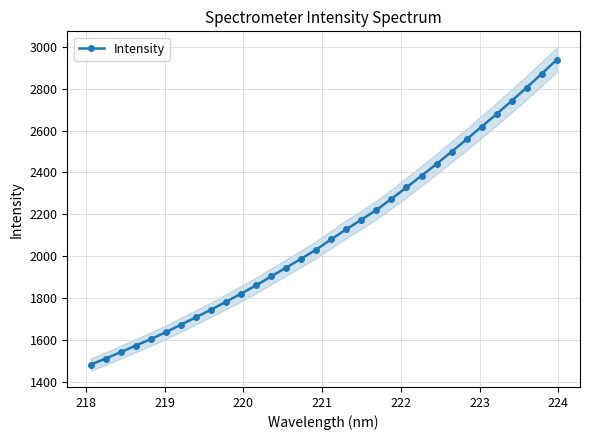

What is the sum of all values?

67531.8